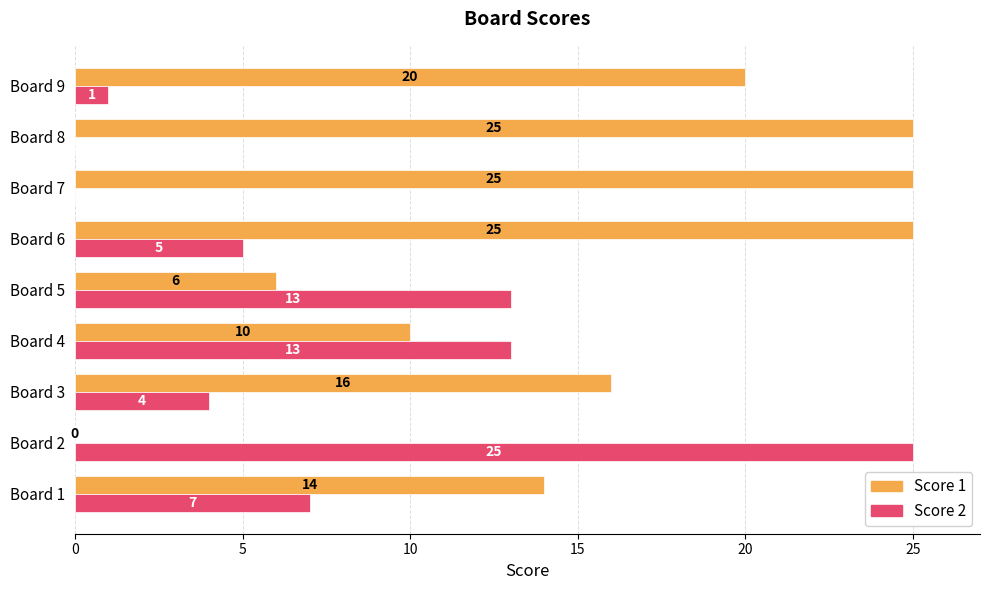

At which label does Score 2 reach its peak?

Board 2